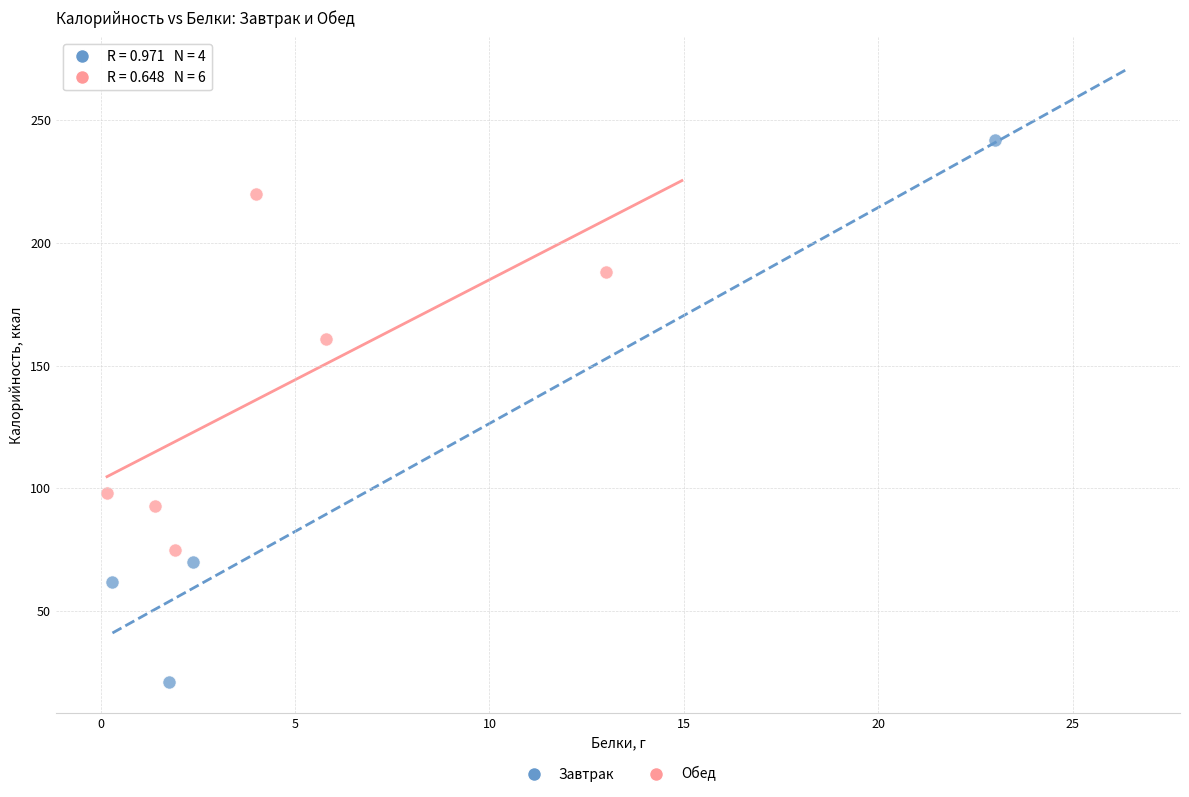

Which series reaches the minimum Y coordinate?

Завтрак